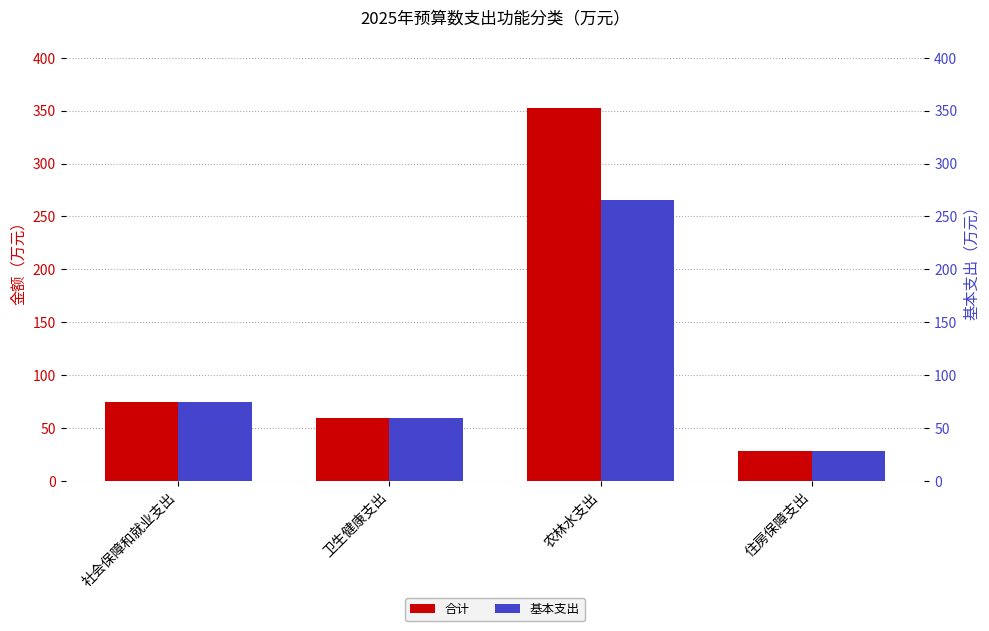

Which category has the lowest value in the 基本支出 series?

住房保障支出